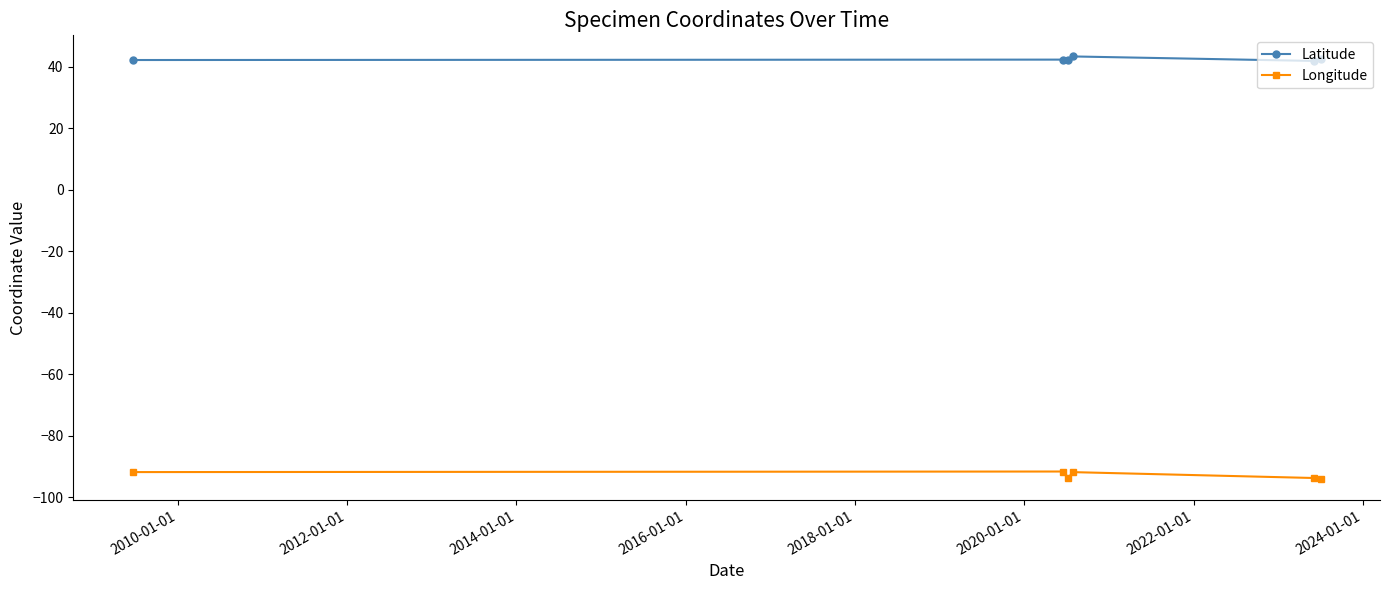

Which series has the largest total across all categories?

Latitude